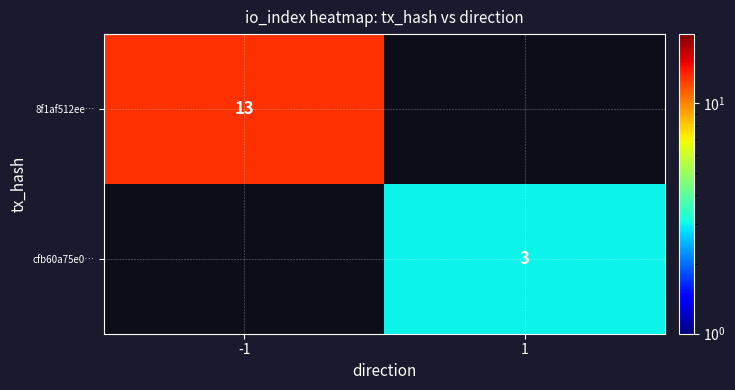

Is the value of cfb60a75e0… at 1 greater than the value of 8f1af512ee… at -1?

No